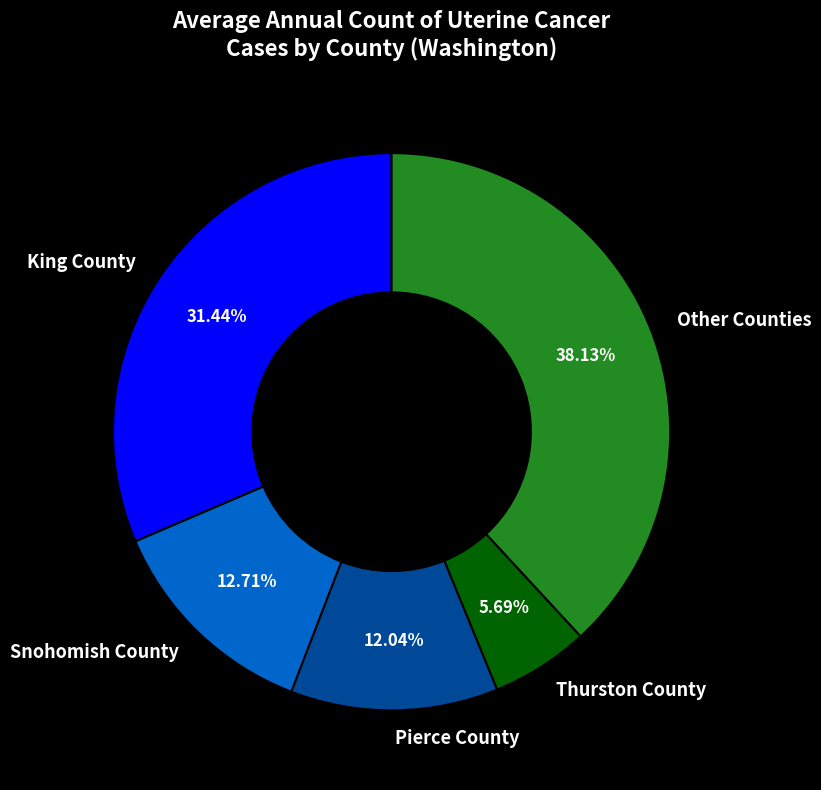

How many slices are in this pie chart?

5